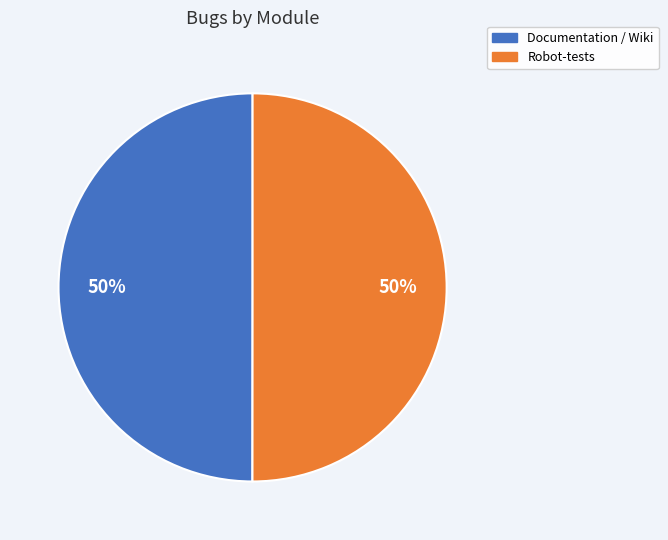

Combined, do Documentation / Wiki and Robot-tests account for over 50%?

Yes